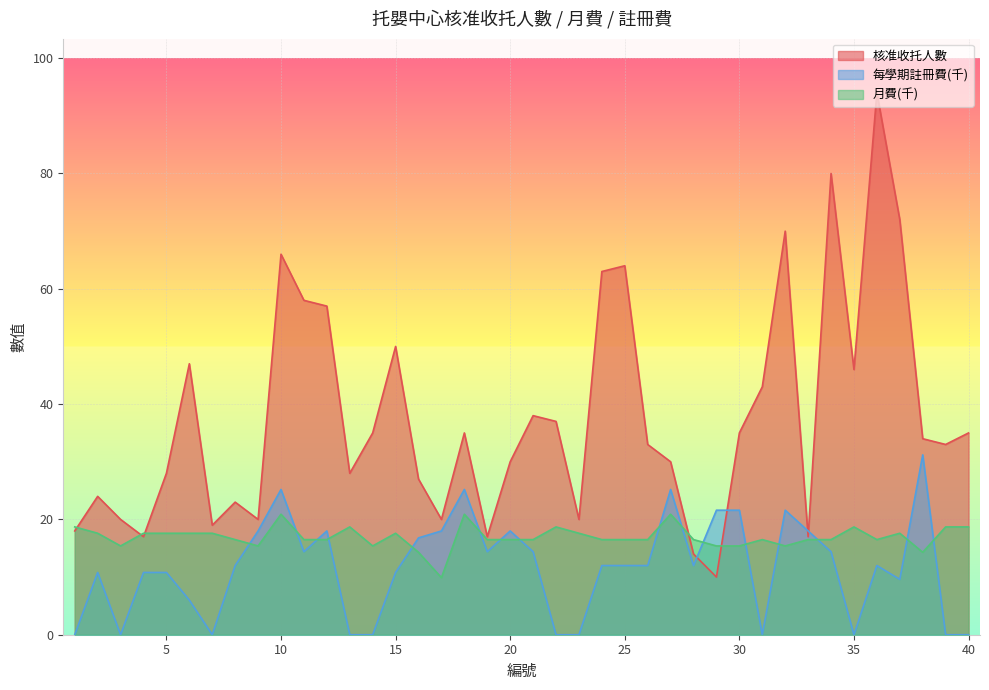

True or false: 每學期註冊費(千) and 核准收托人數 cross at least once.

True